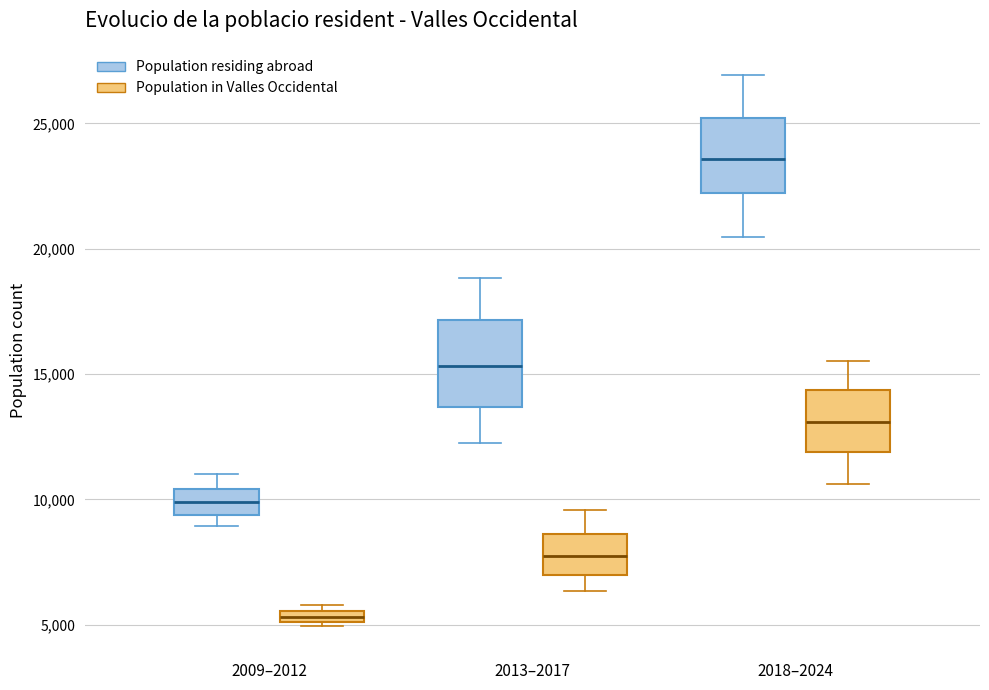

Which box is the tallest, from its lower edge to its upper edge?

2013–2017 (Population residing abroad)